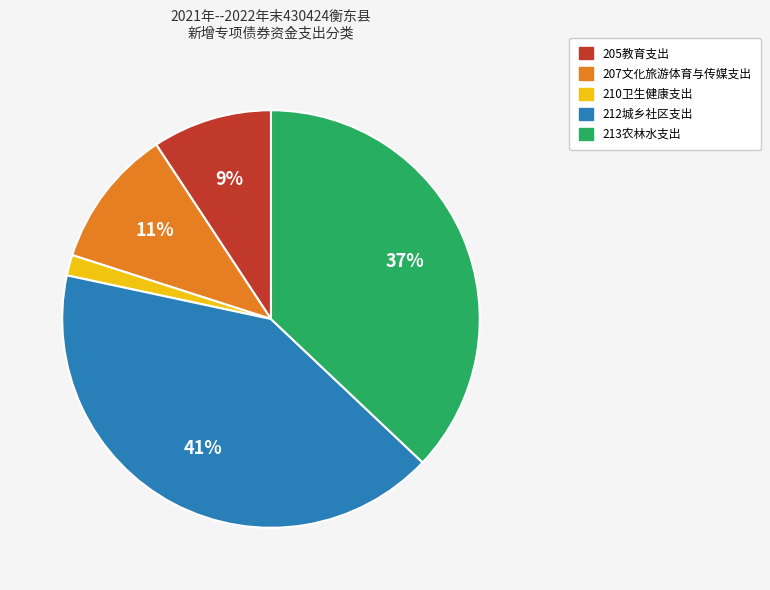

To the nearest percent, what is the average slice percentage?

20%